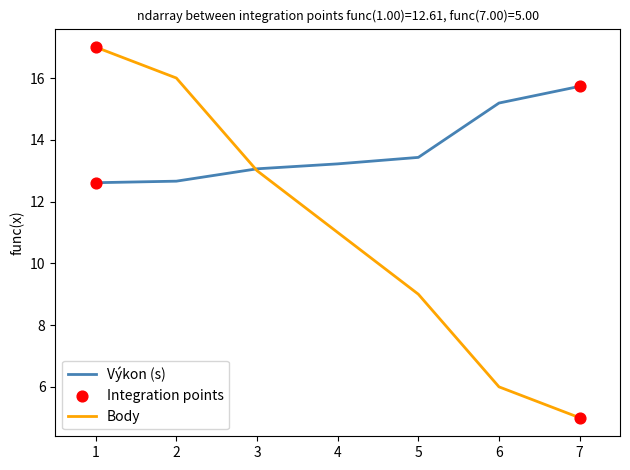

What is the highest value of the Body series?

17.0